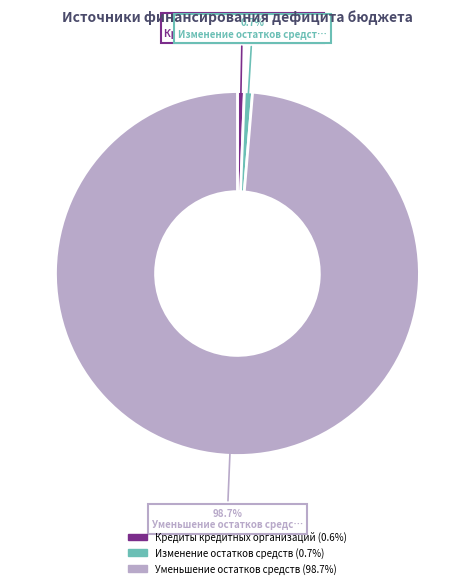

What percentage is NOT represented by Уменьшение остатков средств?

1.3%